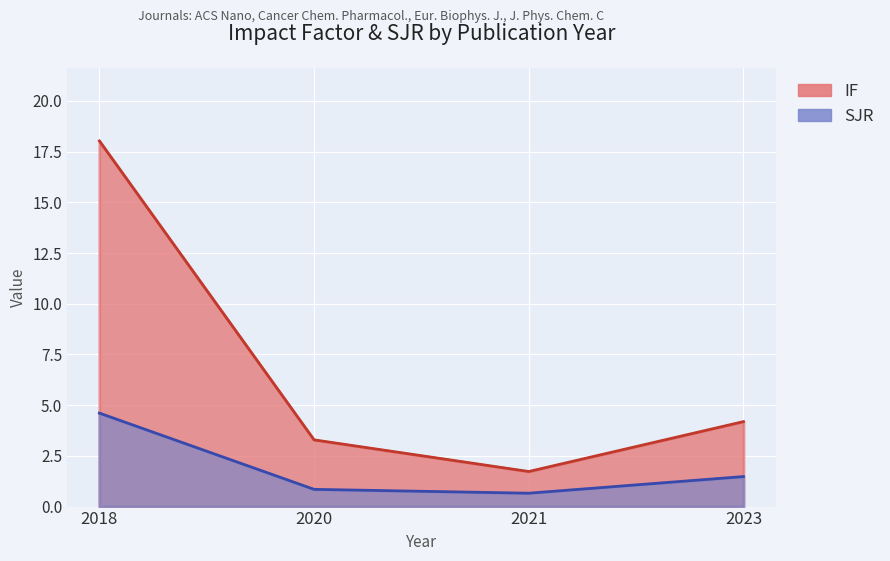

Reading left to right, what are all the values shown in this chart?

IF: 18.0	3.3	1.7	4.2
SJR: 4.6	0.8	0.7	1.5